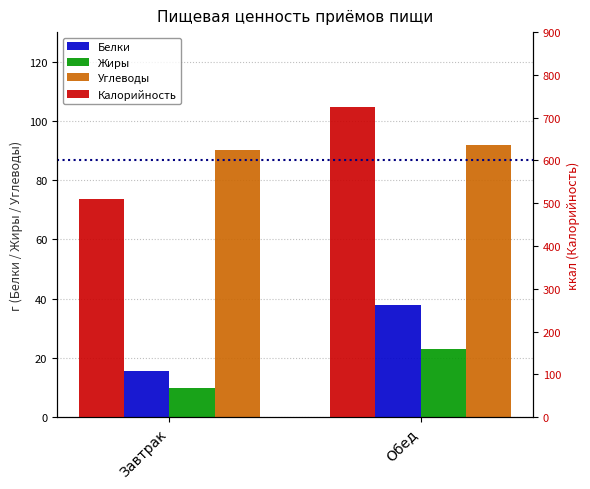

What is the label of the 2nd bar from the left?

Обед